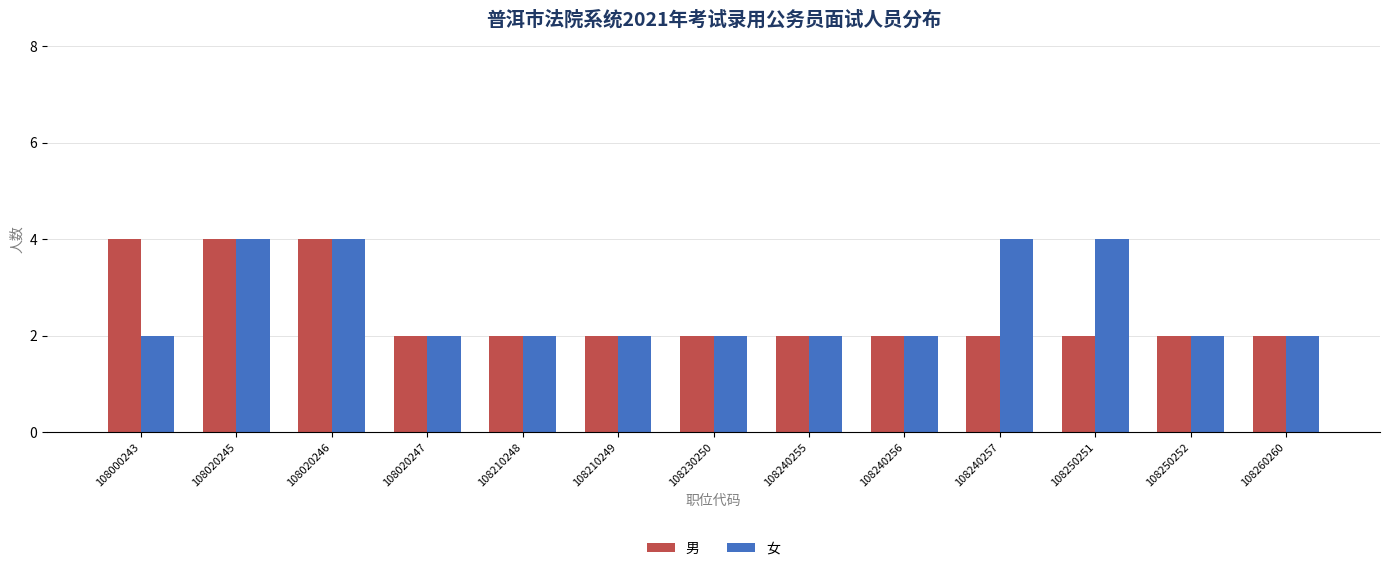

What is the sum of all 男 values?

32